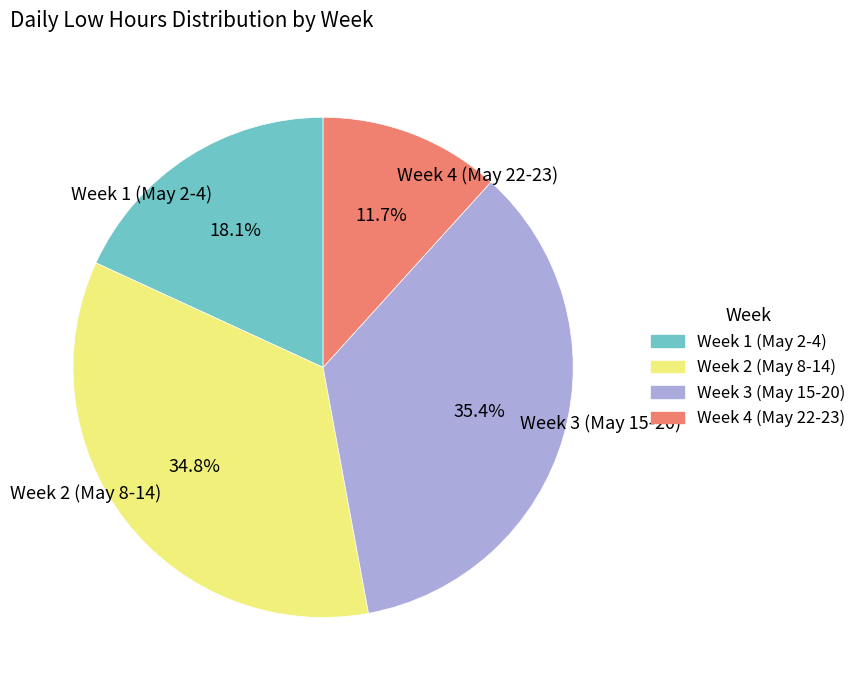

Which category has the biggest portion of the pie?

Week 3 (May 15-20)